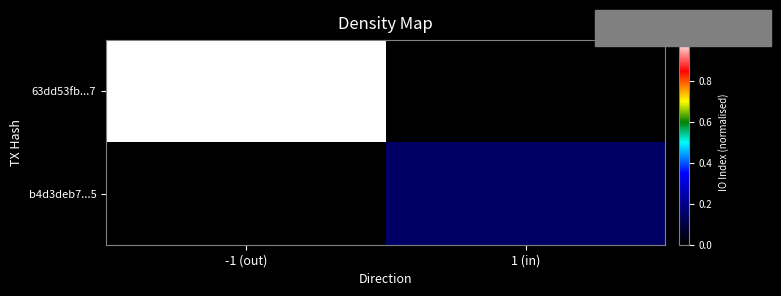

Which series changed the most between -1 (out) and 1 (in)?

63dd53fb...7